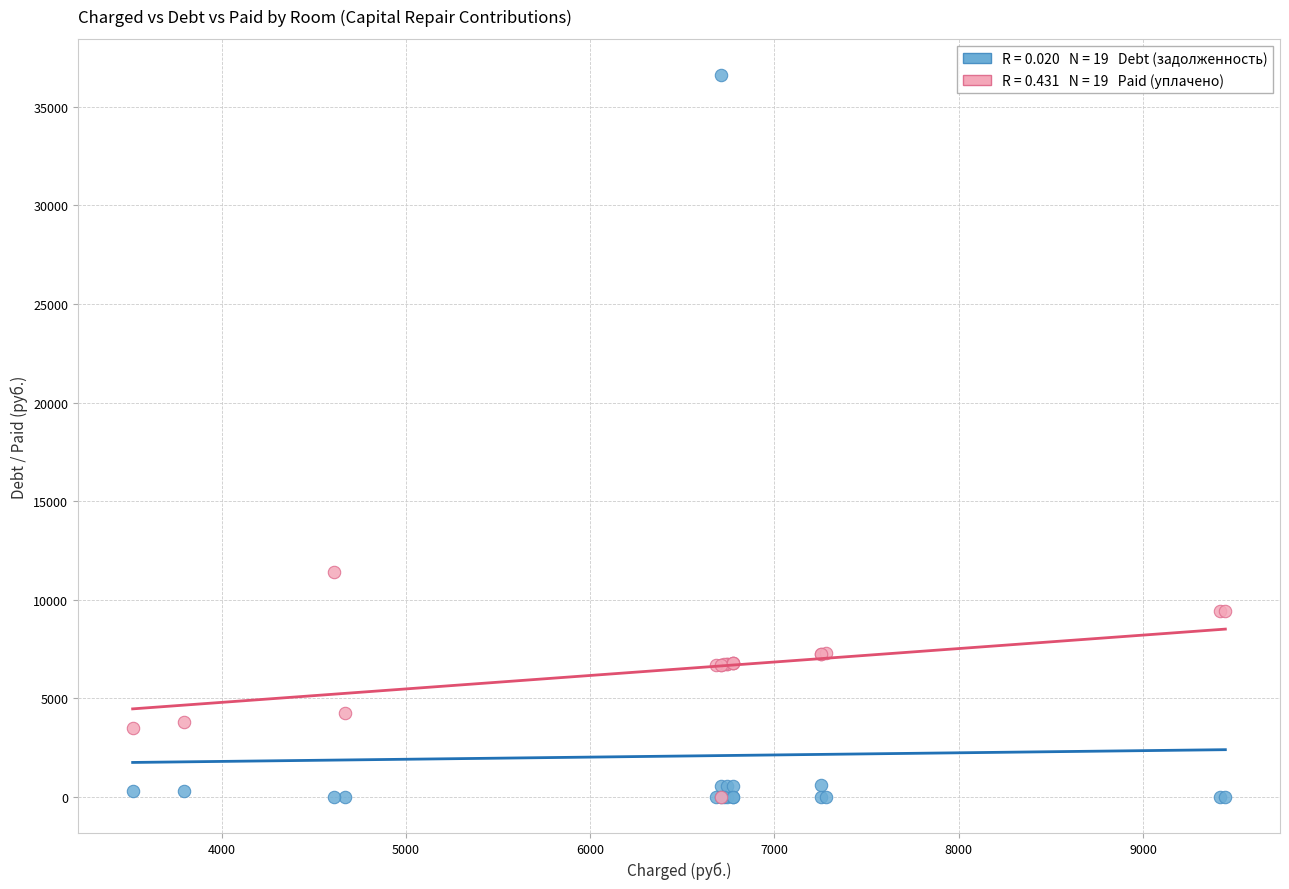

Across all series, what Y value is closest to 18309?

11384.0